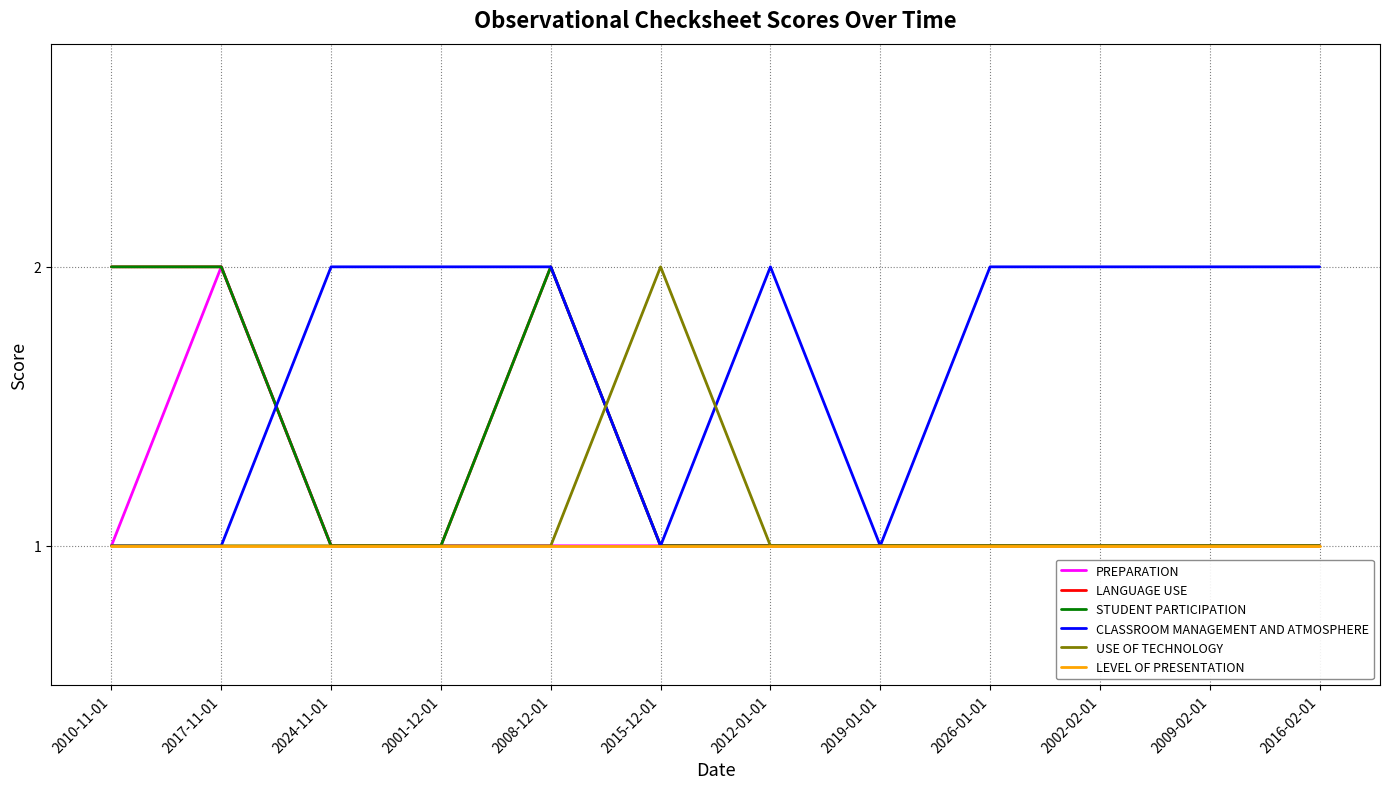

Is this an area chart (filled region under the line)?

No